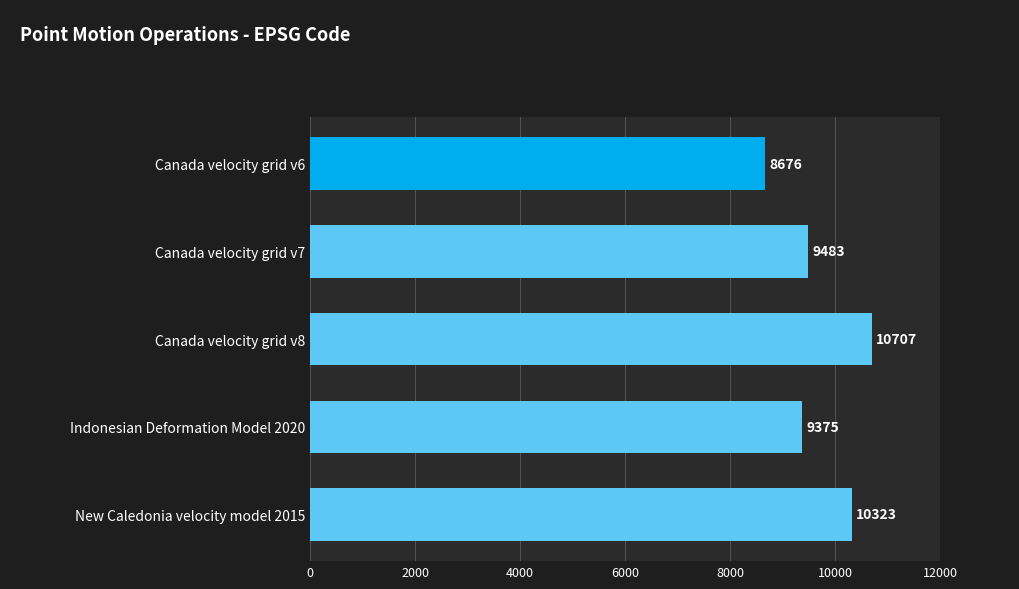

What is the average value?

9713